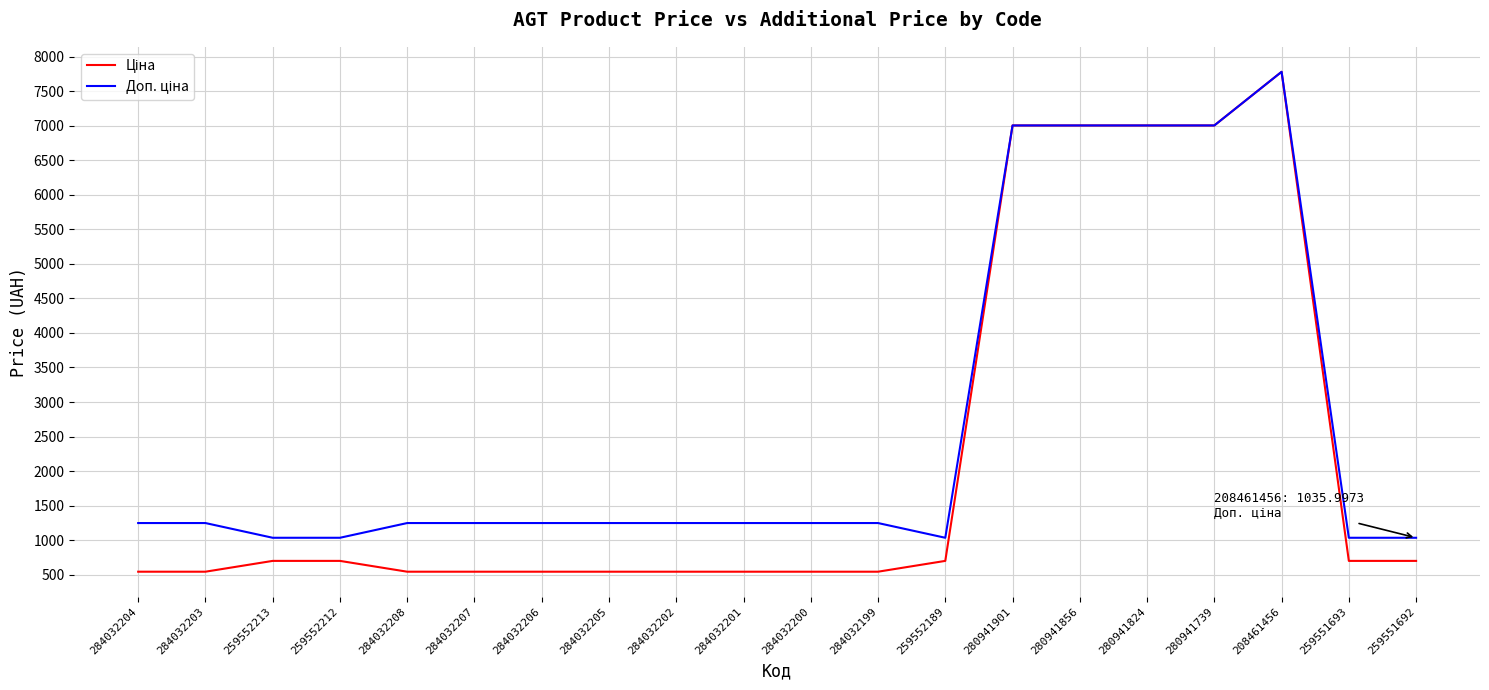

What is the maximum value shown in the chart?

7778.6